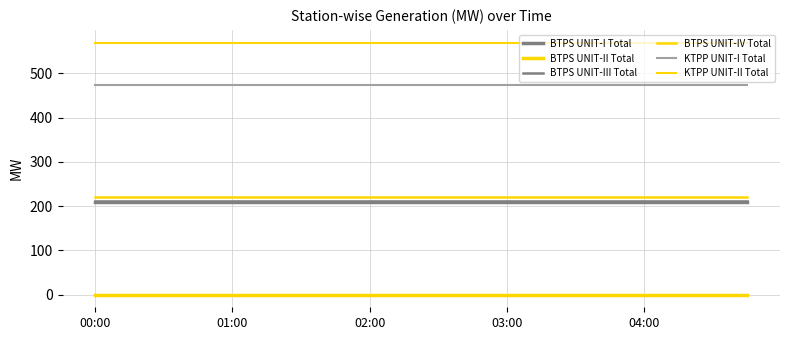

At which category does the chart reach its peak across all series?

00:00